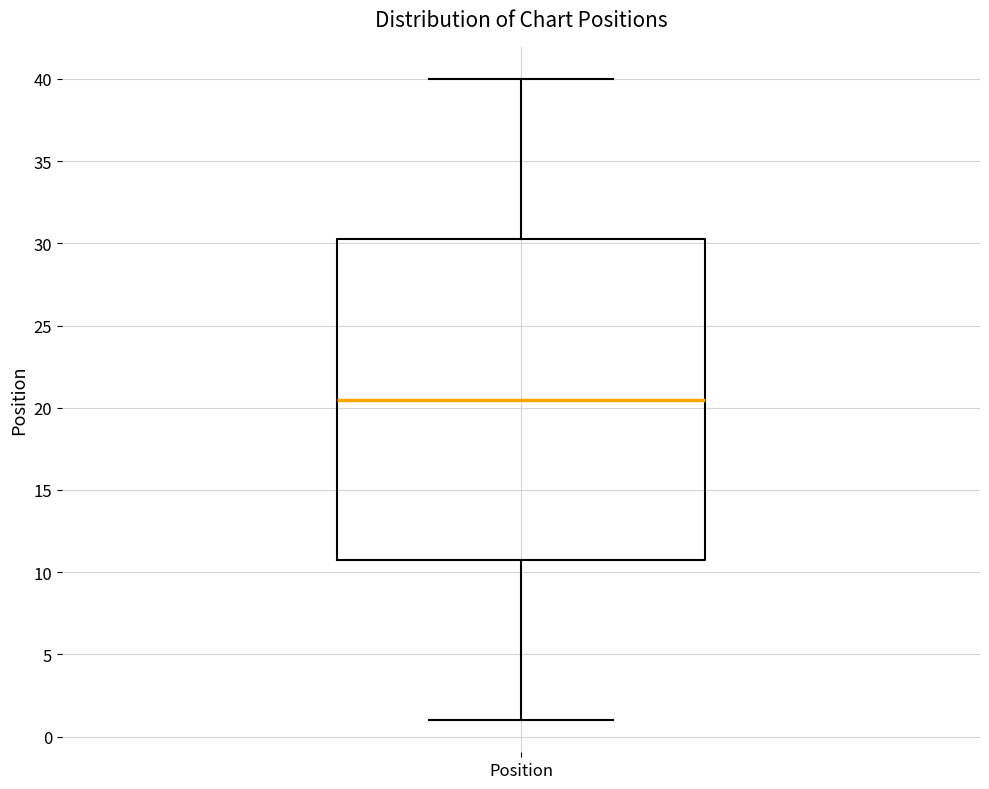

Read this box plot against the y-axis: the position of the median line, the range covered by the box, and the ends of both whiskers. The values are not printed on the chart, so give them approximately, as read against the axis.

median 20.5, box 11.0 to 30.5, whiskers 1.0 to 40.0